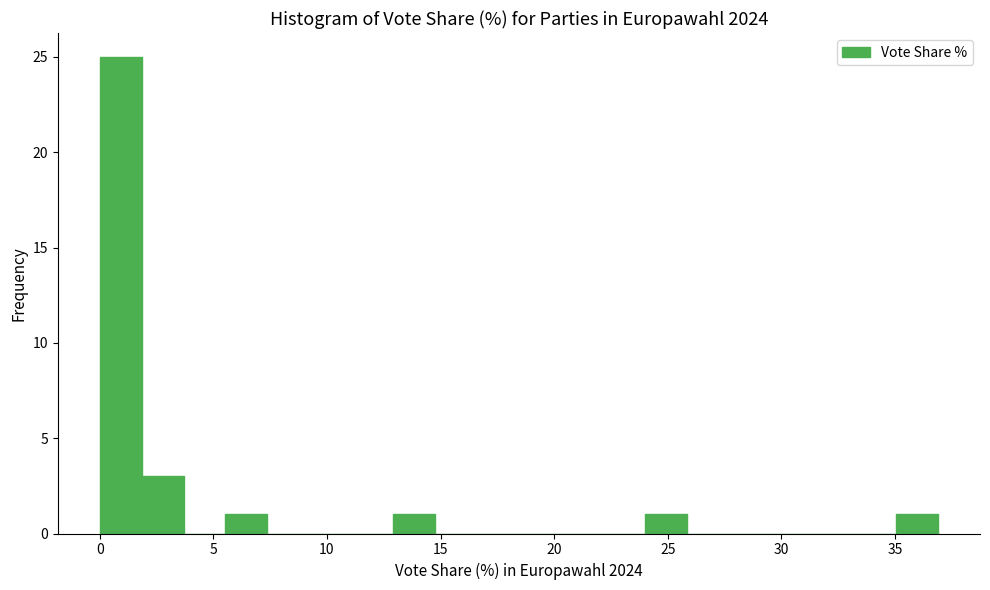

Read against the x-axis, roughly where is the centre of the tallest bar?

1.0